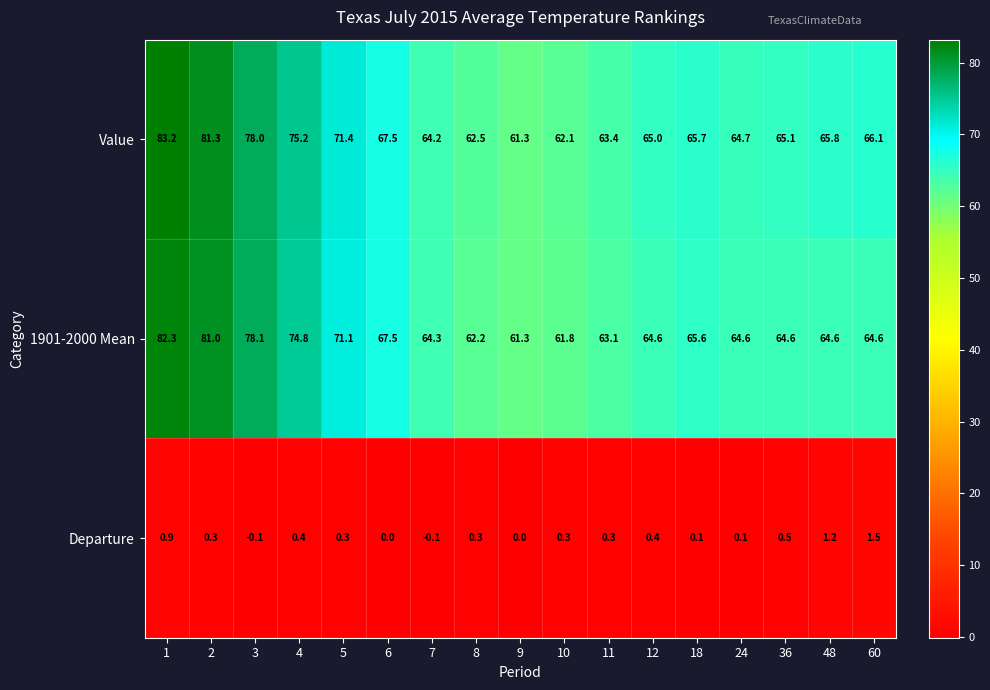

Is it true that Value equals 29.8 at 2?

False